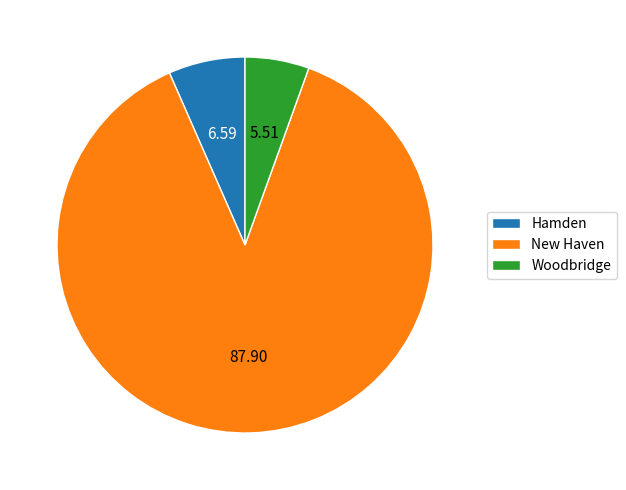

The Woodbridge slice represents 1% of the pie. True or false?

False